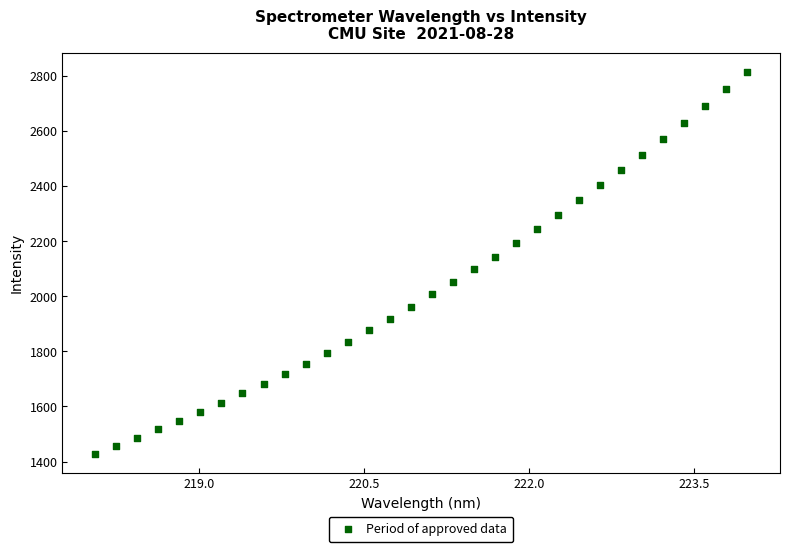

What is the range of Y values (max minus min)?

1384.8